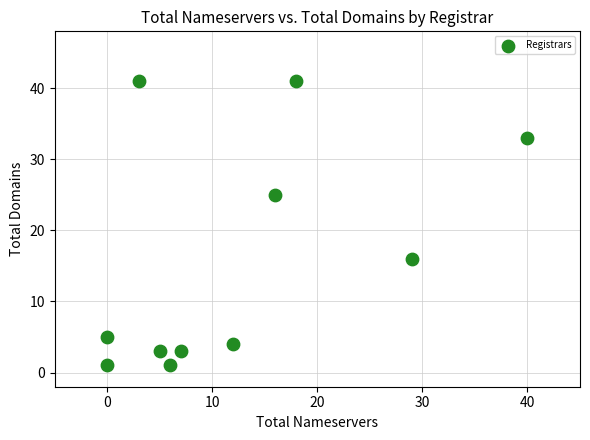

What is the range of Y values (max minus min)?

40